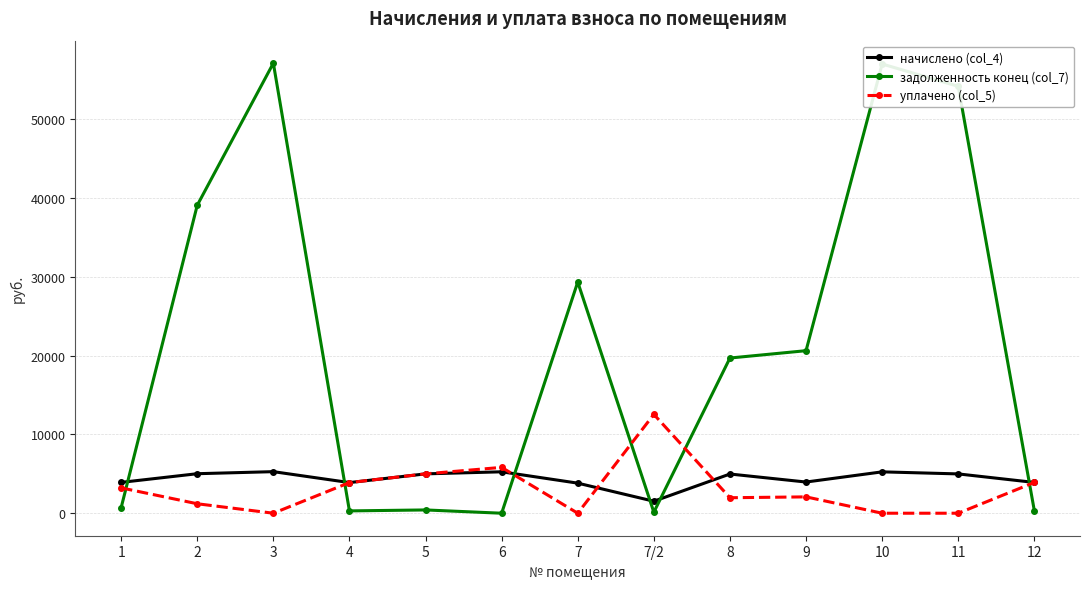

What is the label of the 13th point from the right?

1